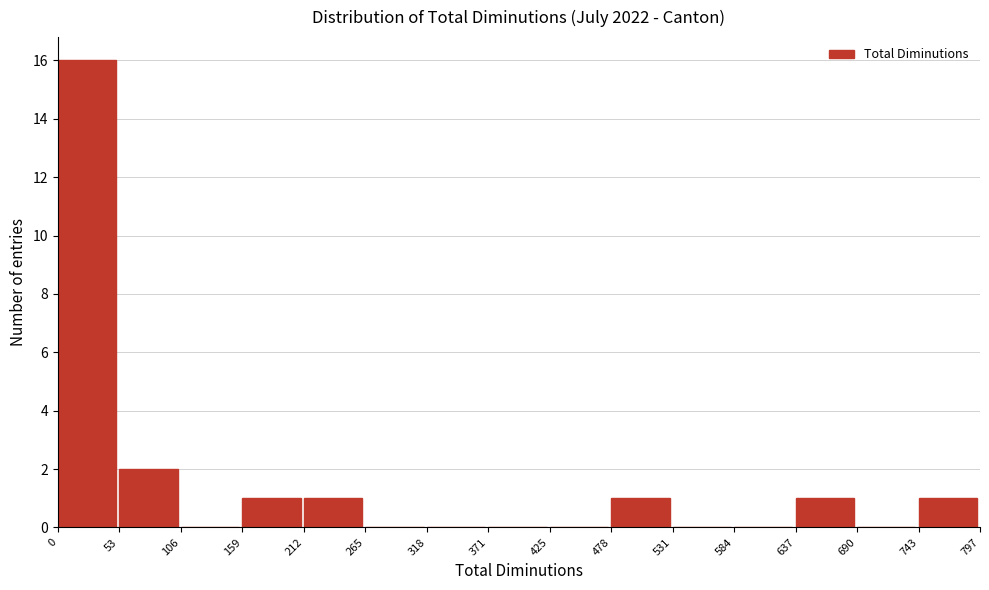

Reading left to right, list every bar in this chart as the range it spans on the x-axis followed by its height. The values are not printed on the chart, so give them approximately, as read against the axis.

0 to 53: 16
53 to 106: 2
106 to 159: 0
159 to 212: 1
212 to 265: 1
265 to 318: 0
318 to 371: 0
371 to 425: 0
425 to 478: 0
478 to 531: 1
531 to 584: 0
584 to 637: 0
637 to 690: 1
690 to 743: 0
743 to 797: 1